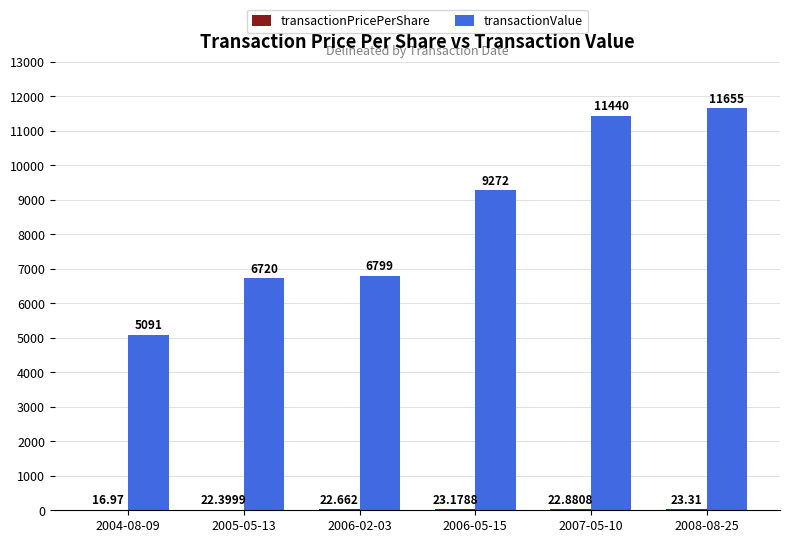

Which series has the largest total across all categories?

transactionValue